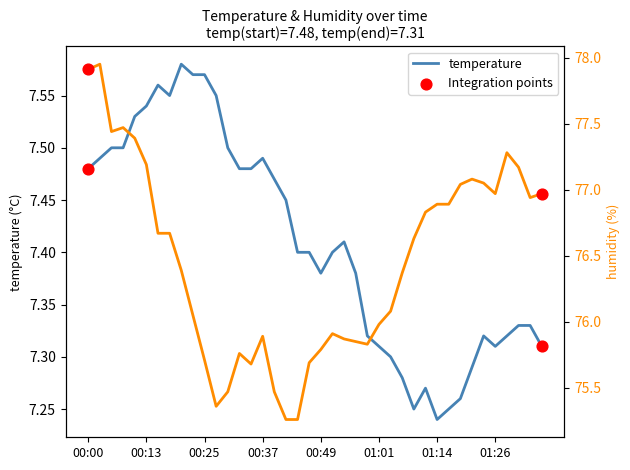

At which category is the sum across all series the highest?

00:03